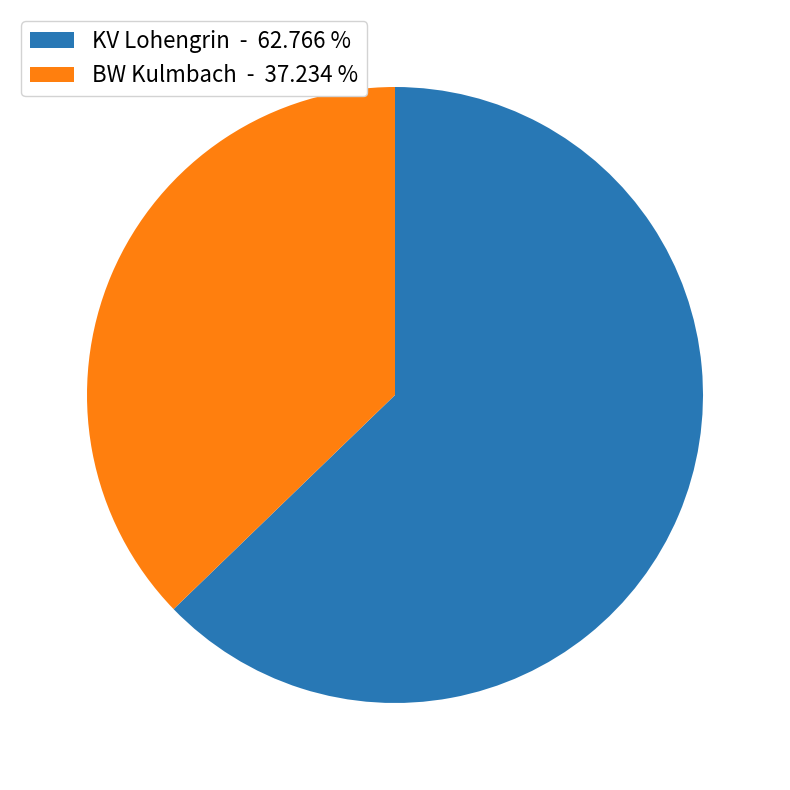

Do KV Lohengrin - 62.766 % and BW Kulmbach - 37.234 % together represent more than half of the pie?

Yes